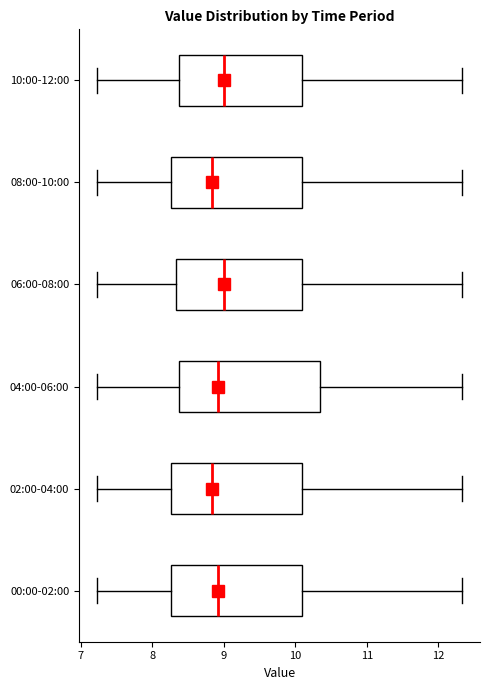

Where does the left whisker of the box for 08:00-10:00 end on the x-axis? The values are not printed on the chart, so give them approximately, as read against the axis.

7.2